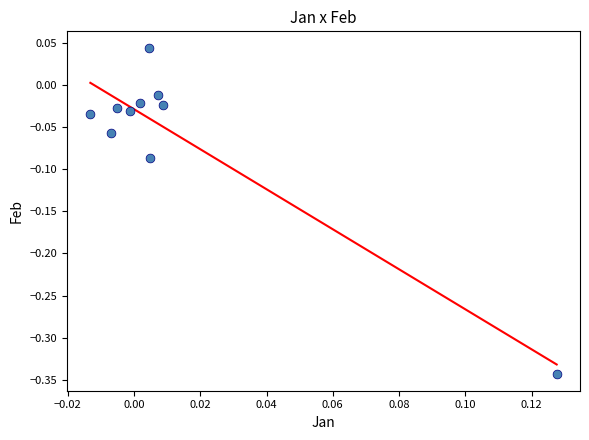

What is the range of Y values (max minus min)?

0.4